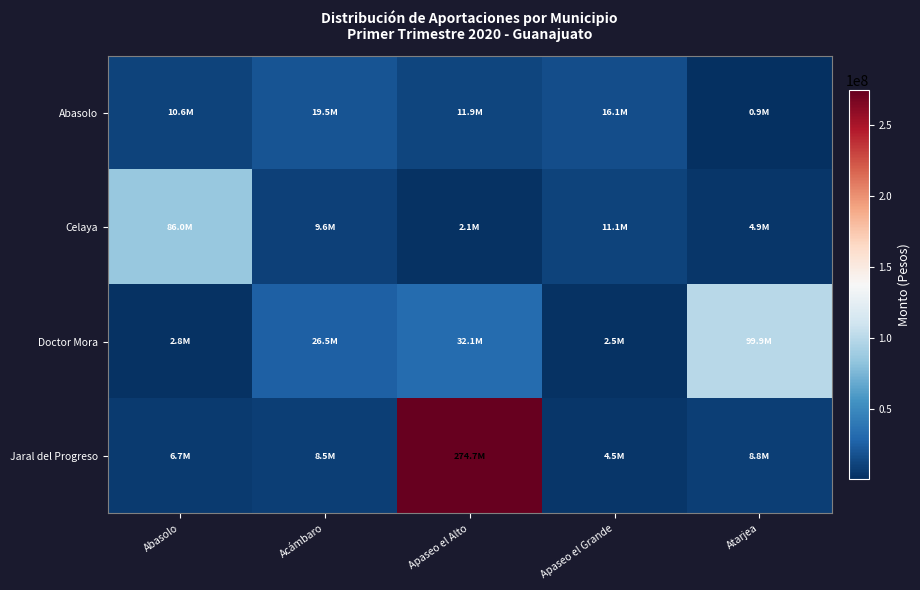

Reading left to right, transcribe all the data shown in this chart.

Abasolo: Abasolo=10555936	Acámbaro=19511778	Apaseo el Alto=11912406	Apaseo el Grande=16114944	Atarjea=892365
Celaya: Abasolo=86017833	Acámbaro=9579348	Apaseo el Alto=2100051	Apaseo el Grande=11132632	Atarjea=4928193
Doctor Mora: Abasolo=2809696	Acámbaro=26470413	Apaseo el Alto=32060916	Apaseo el Grande=2510268	Atarjea=99946239
Jaral del Progreso: Abasolo=6684381	Acámbaro=8537010	Apaseo el Alto=274709460	Apaseo el Grande=4504980	Atarjea=8766510